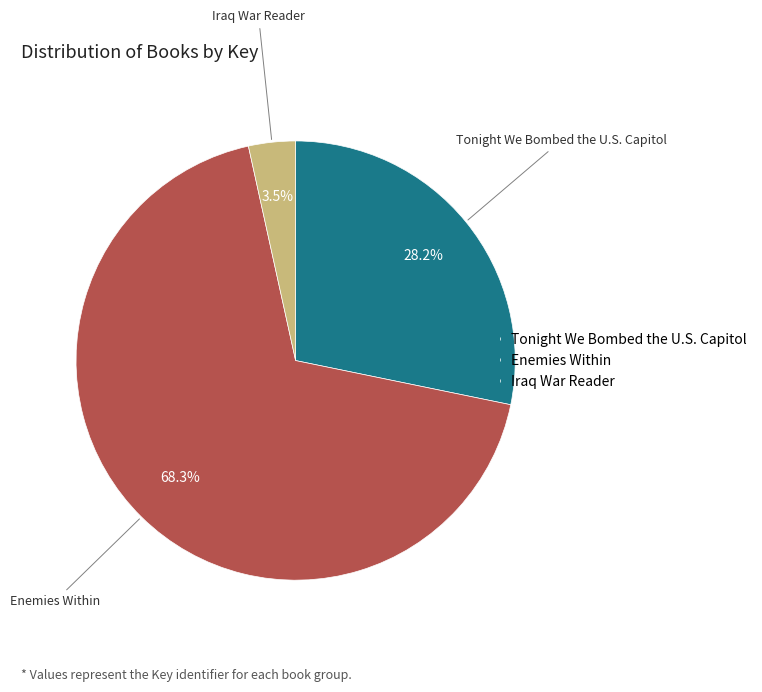

Which slice is the largest?

Enemies Within